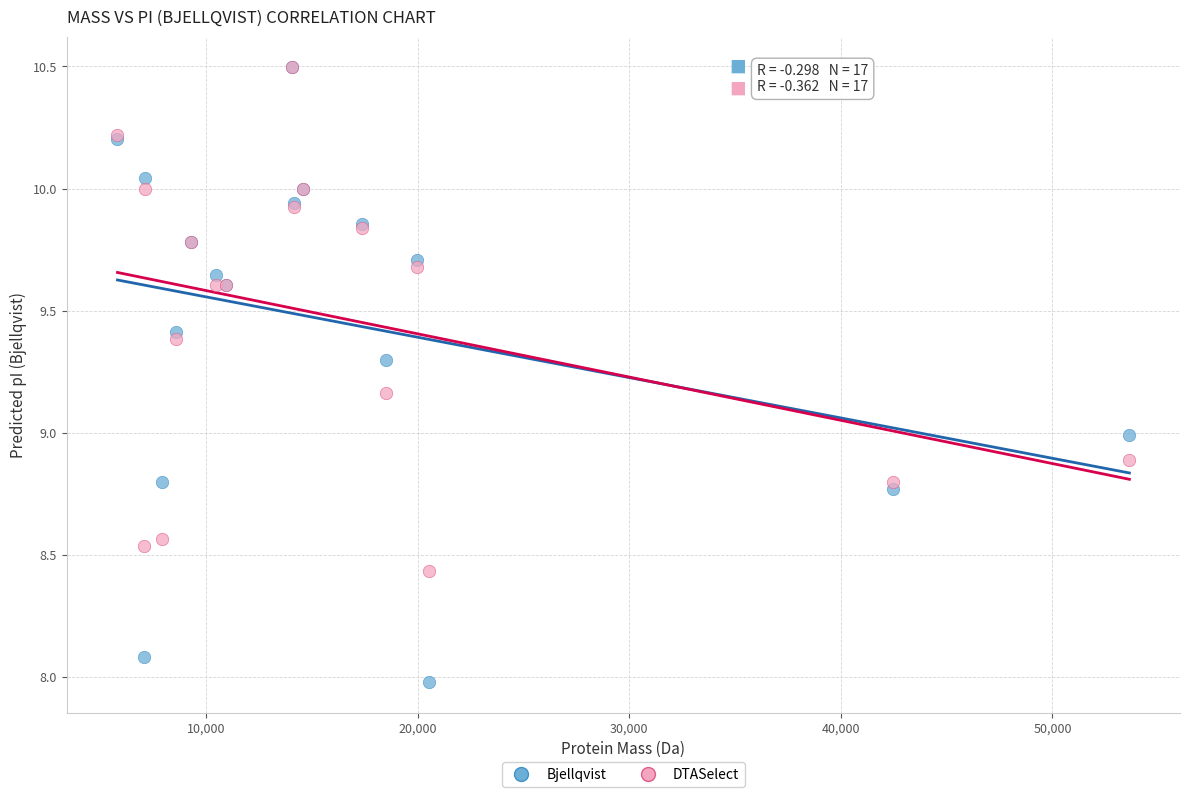

What are all the series names shown in the legend?

Bjellqvist, DTASelect